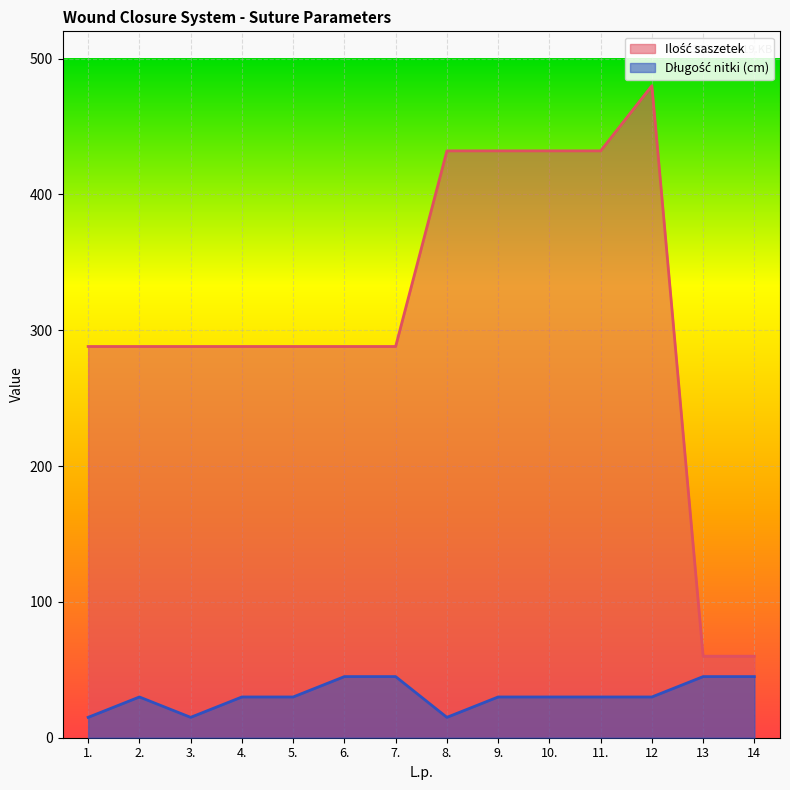

How many lines are shown in the chart?

2